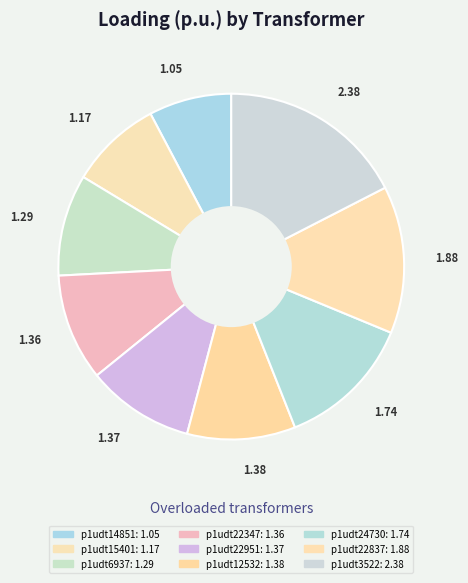

What percentage is the p1udt24730 slice, to the nearest percent?

13%